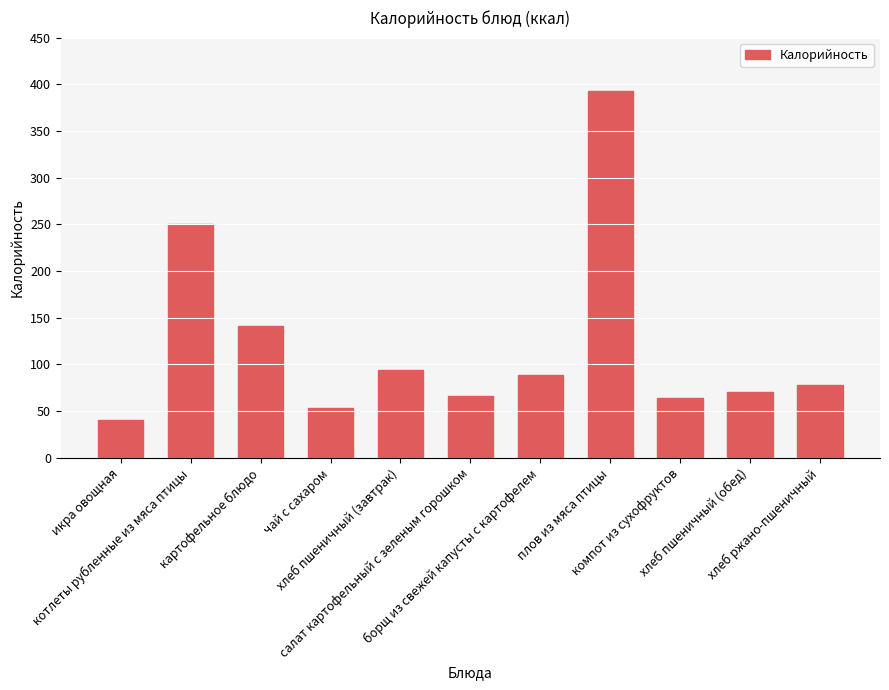

How many data points are above 77?

6